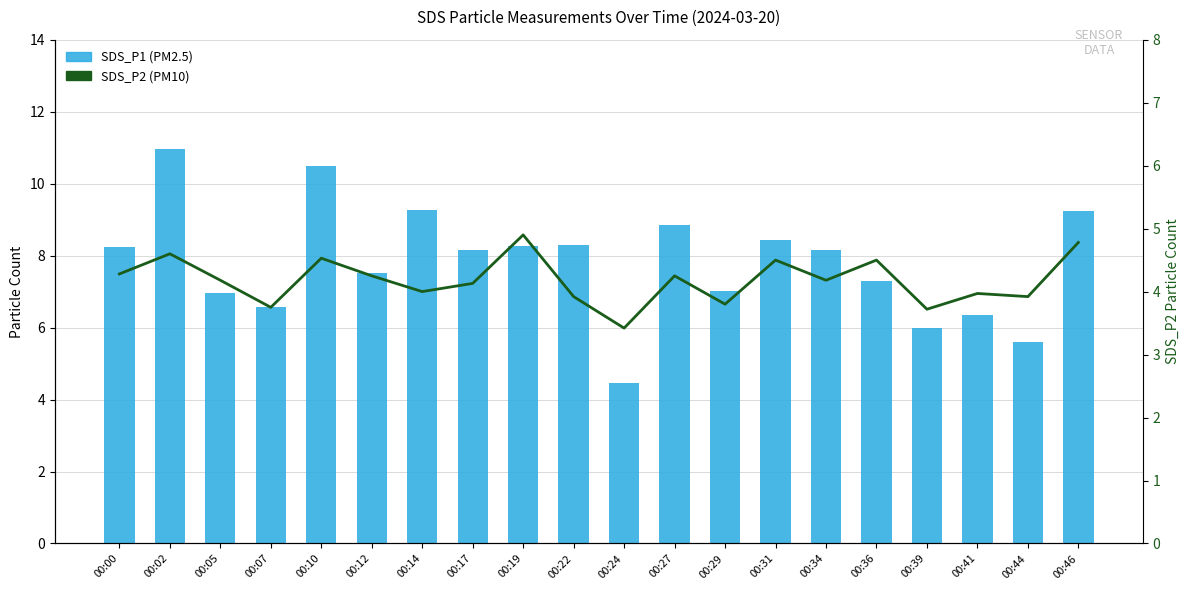

Where is SDS_P1 (PM2.5) nearest to the value 7?

00:29